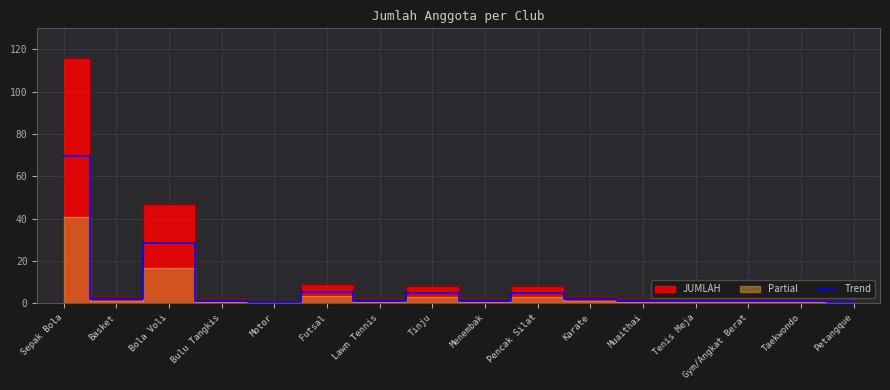

List the labels in order of value, largest first.

Sepak Bola, Bola Voli, Futsal, Tinju, Pencak Silat, Basket, Karate, Bulu Tangkis, Lawn Tennis, Menembak, Muaithai, Tenis Meja, Gym/Angkat Berat, Taekwondo, Motor, Petangque